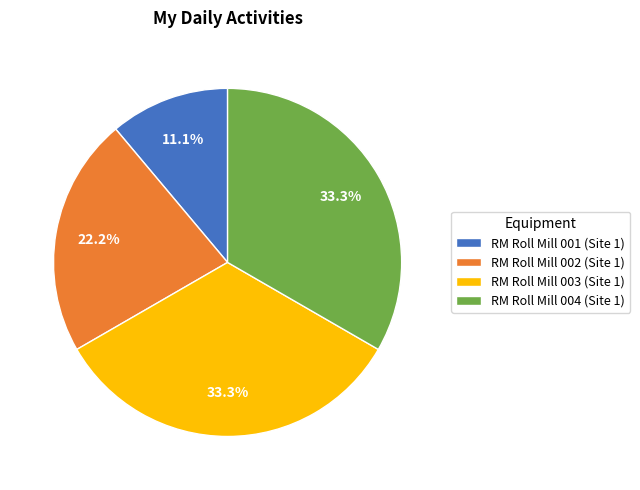

Combined, what portion of the pie is RM Roll Mill 002 (Site 1) and RM Roll Mill 004 (Site 1)?

55.6%